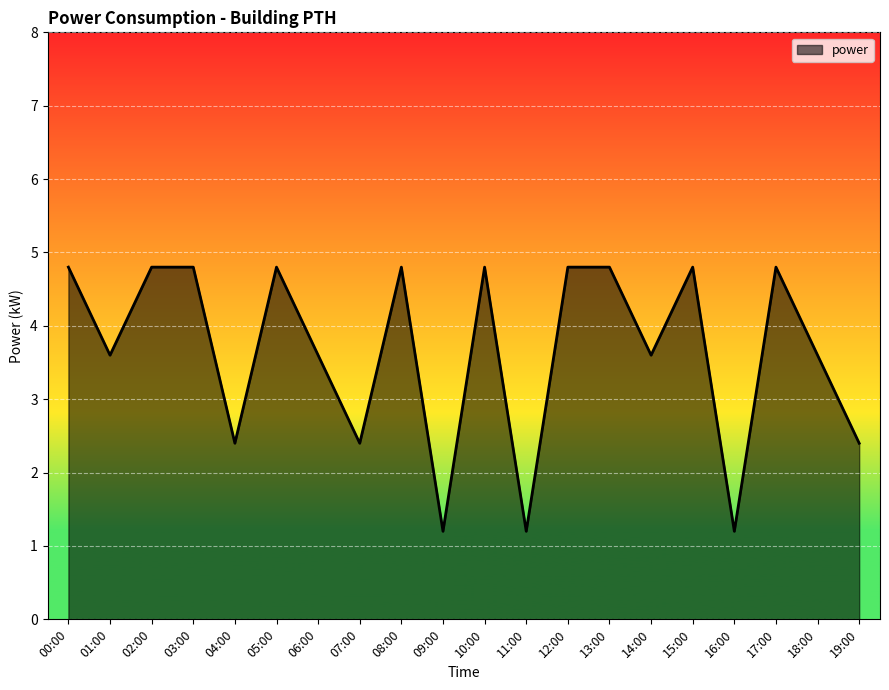

True or false: the data shows 3.2 at 04:00.

False